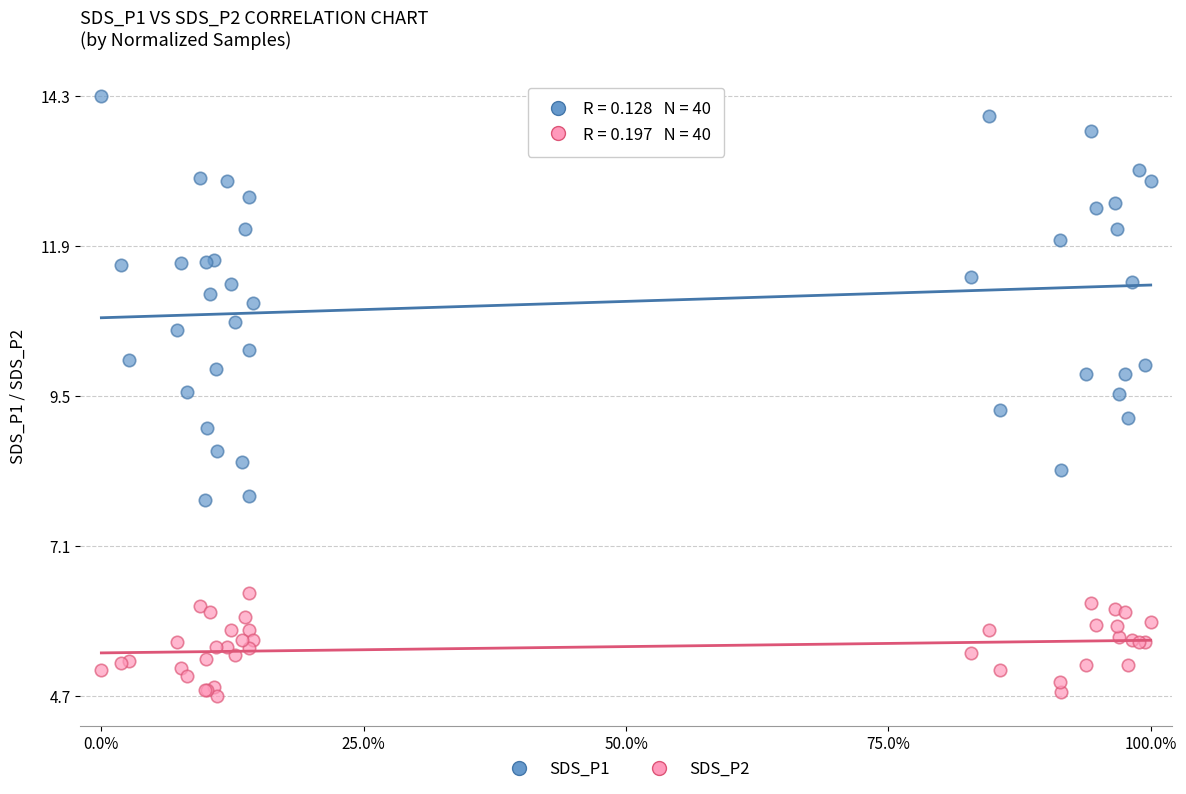

Which series reaches the minimum Y coordinate?

SDS_P2